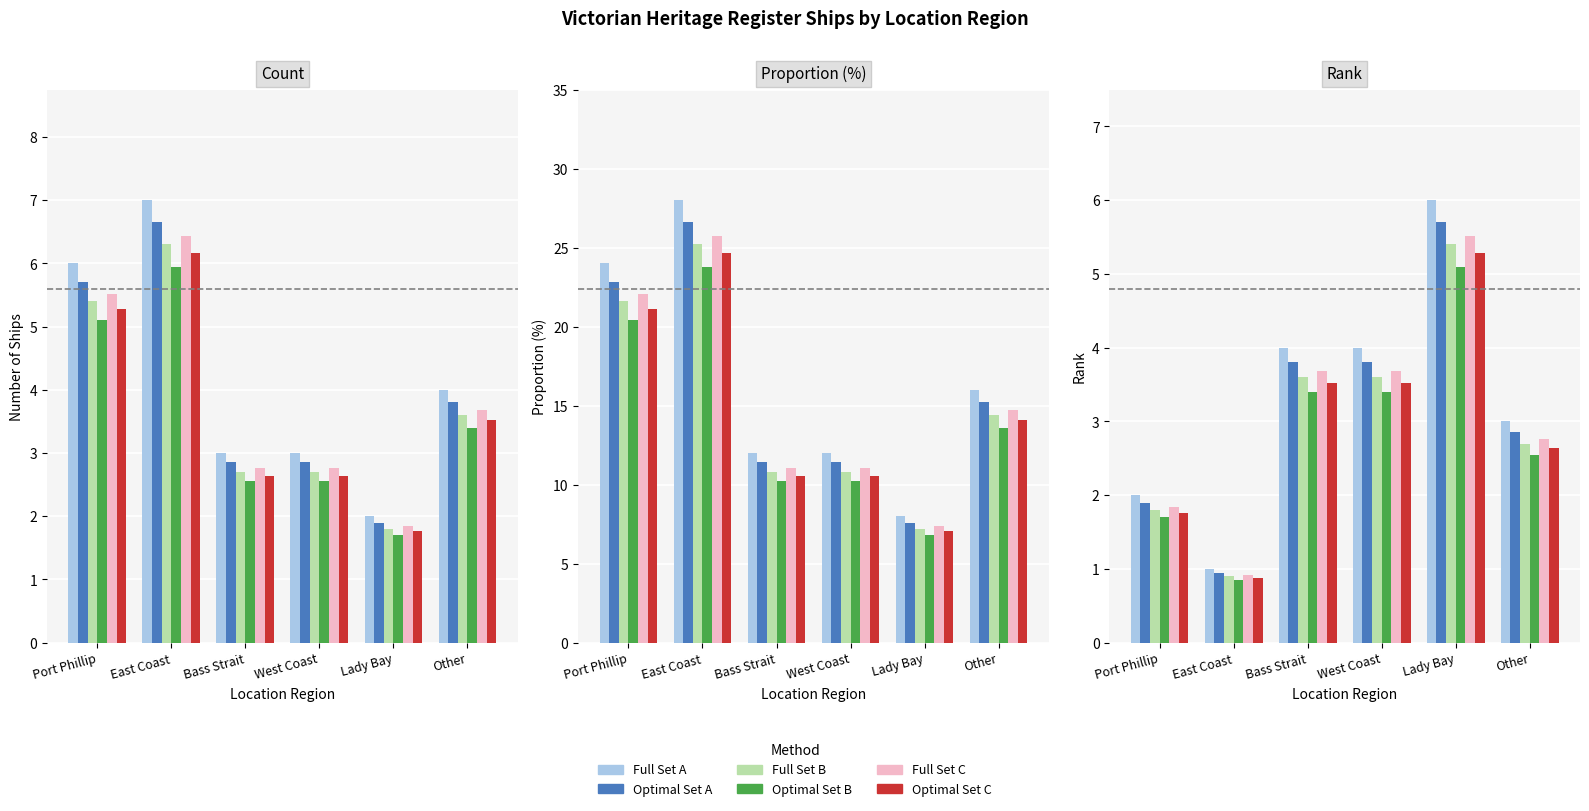

What are all the series names shown in the legend?

Full Set A, Optimal Set A, Full Set B, Optimal Set B, Full Set C, Optimal Set C